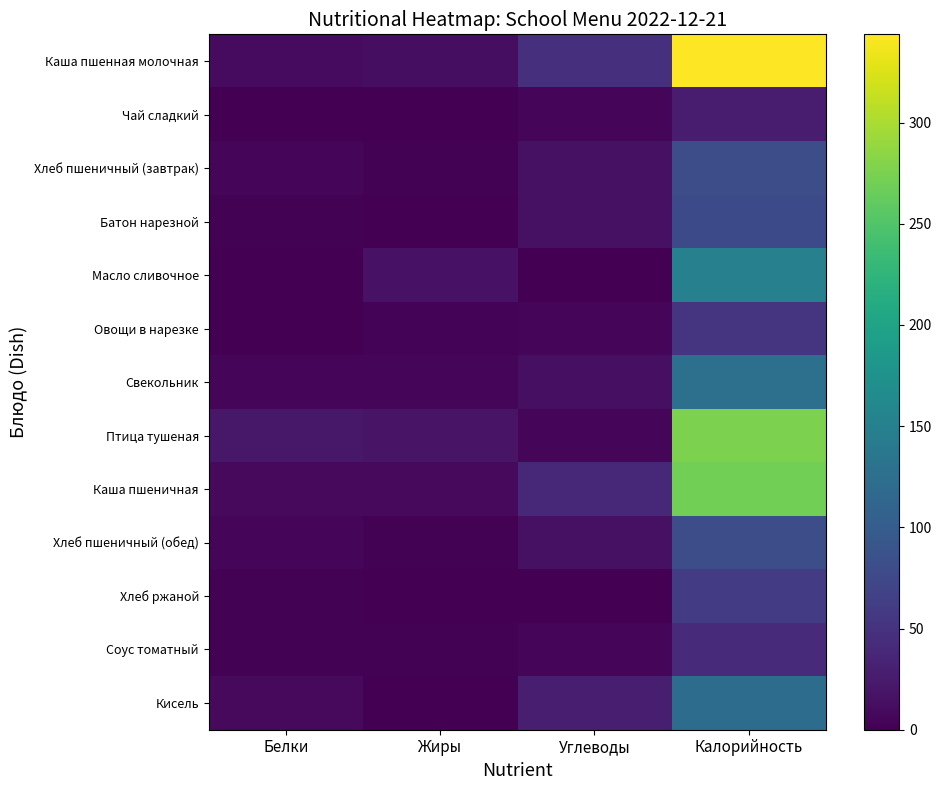

At which category is the sum across all series the highest?

Калорийность